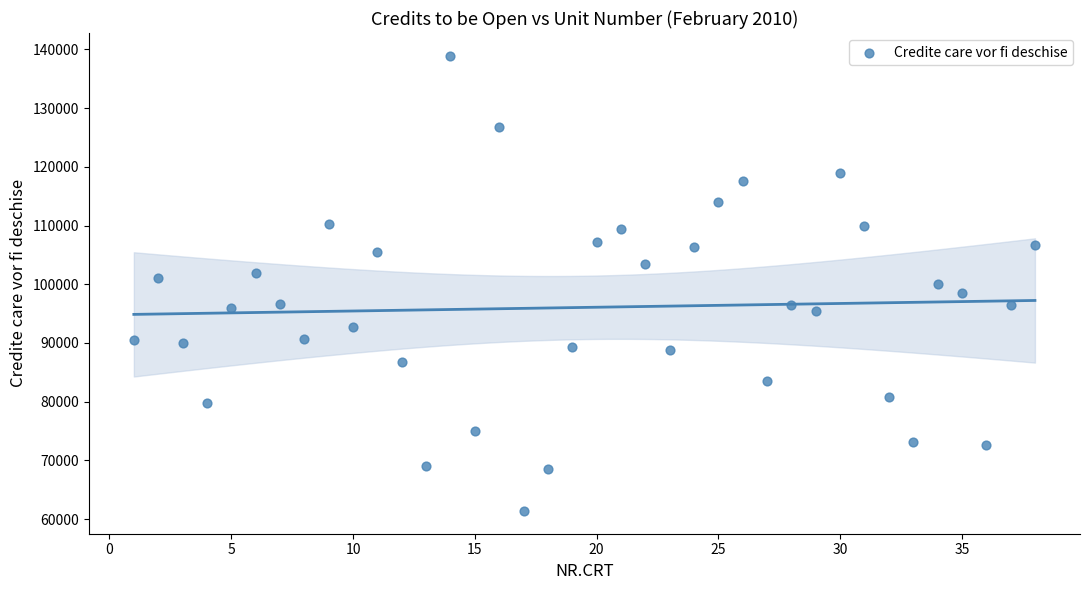

What is the range of Y values (max minus min)?

77490